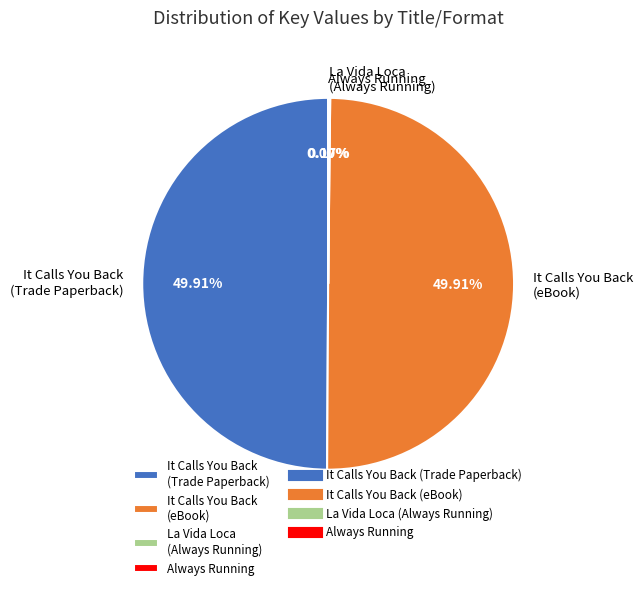

Rank the categories by value from highest to lowest.

It Calls You Back (Trade Paperback), It Calls You Back (eBook), La Vida Loca (Always Running), Always Running